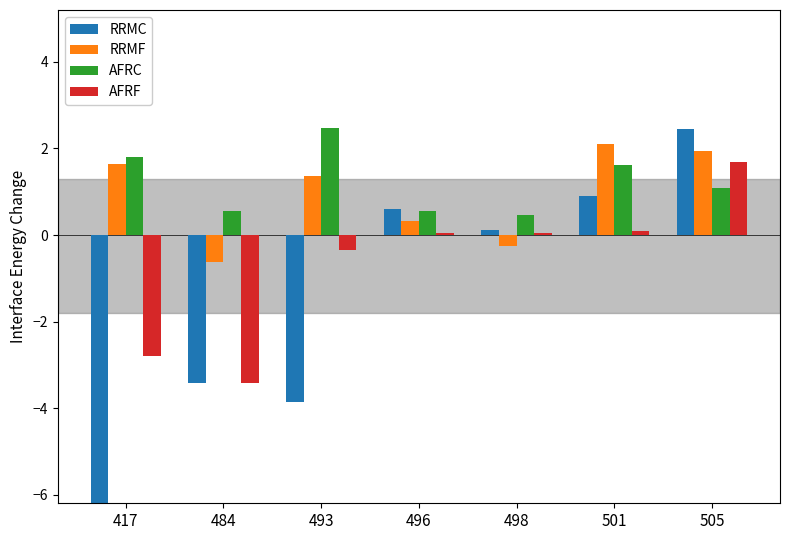

How many positive values does the RRMC series have?

4